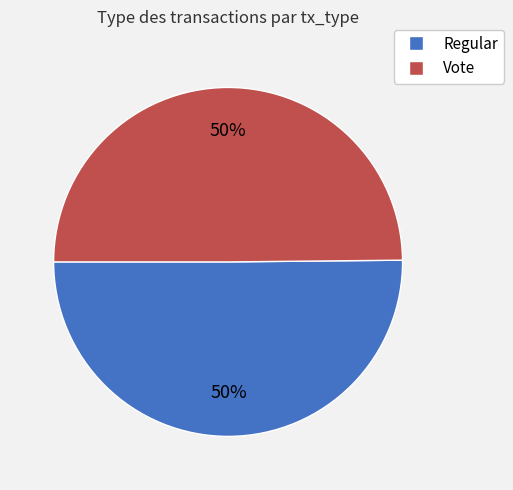

To the nearest percent, what is the average slice percentage?

50%